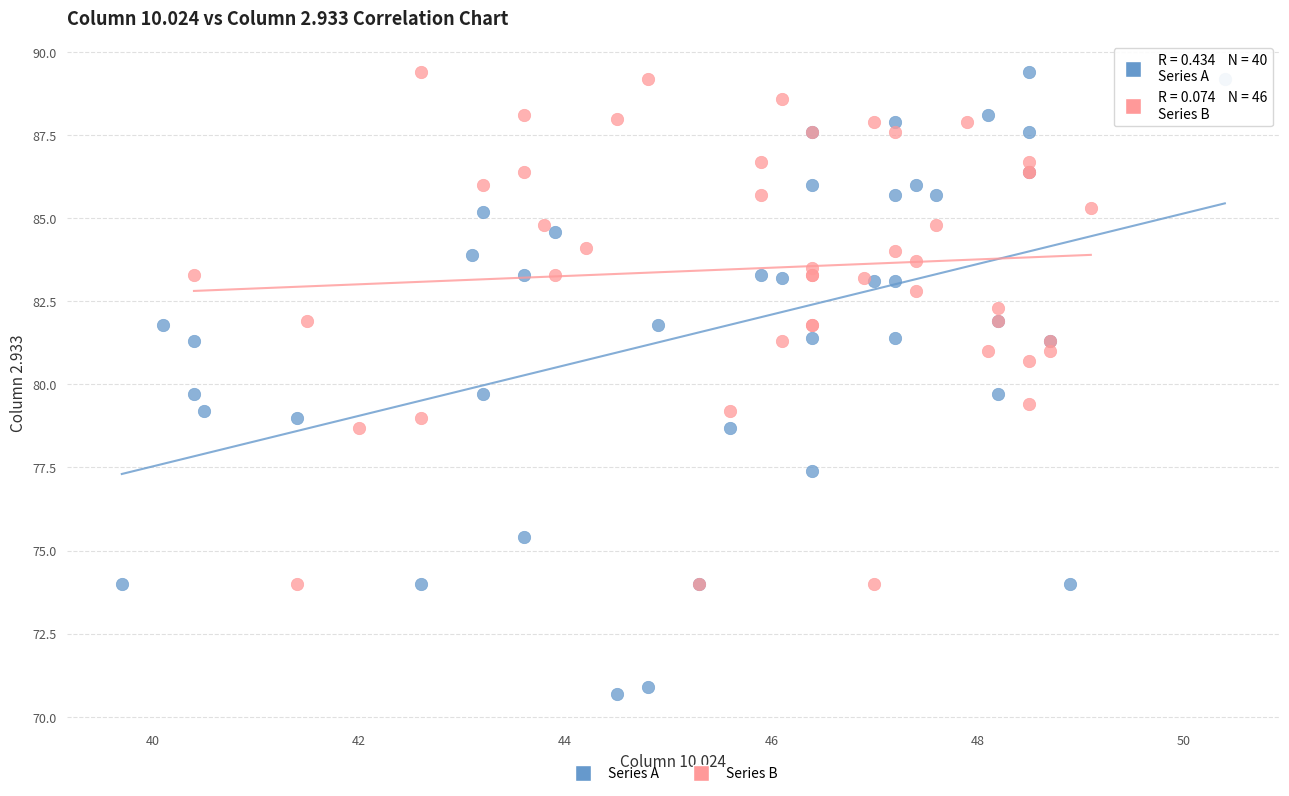

Which series reaches the minimum Y coordinate?

Series A